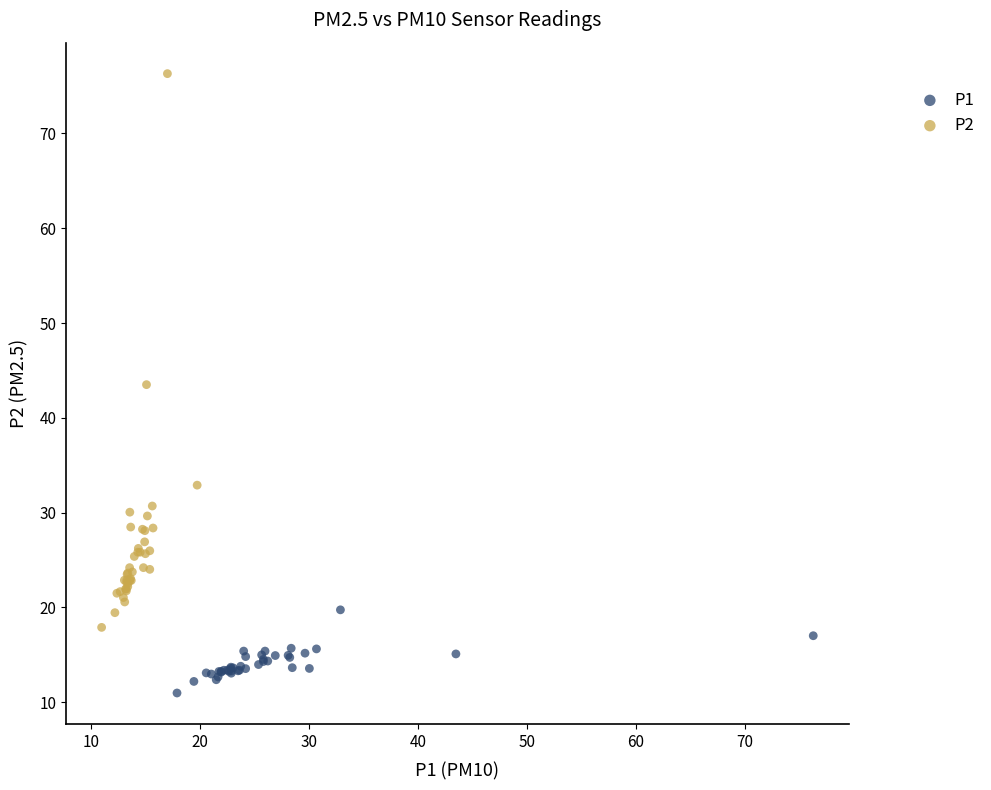

What are all the series names shown in the legend?

P1, P2